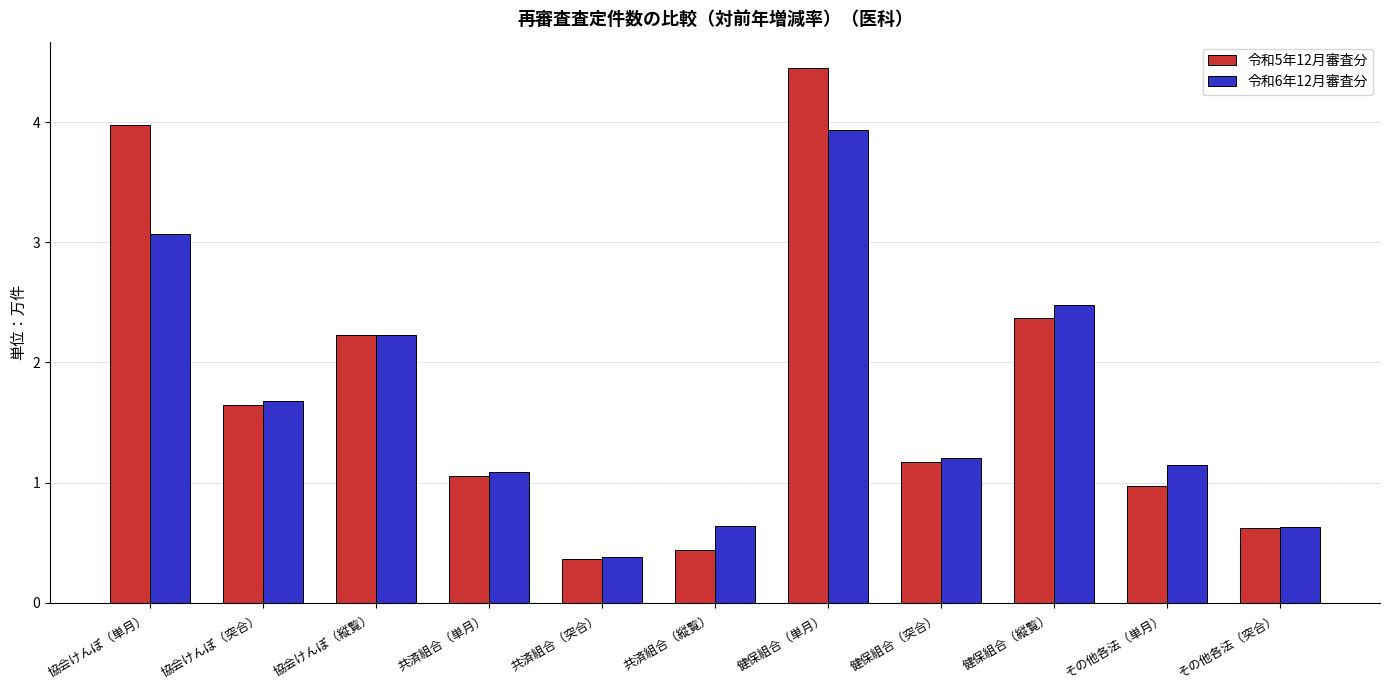

Is the value of 令和5年12月審査分 at 共済組合（突合） greater than the value of 令和6年12月審査分 at 健保組合（突合）?

No